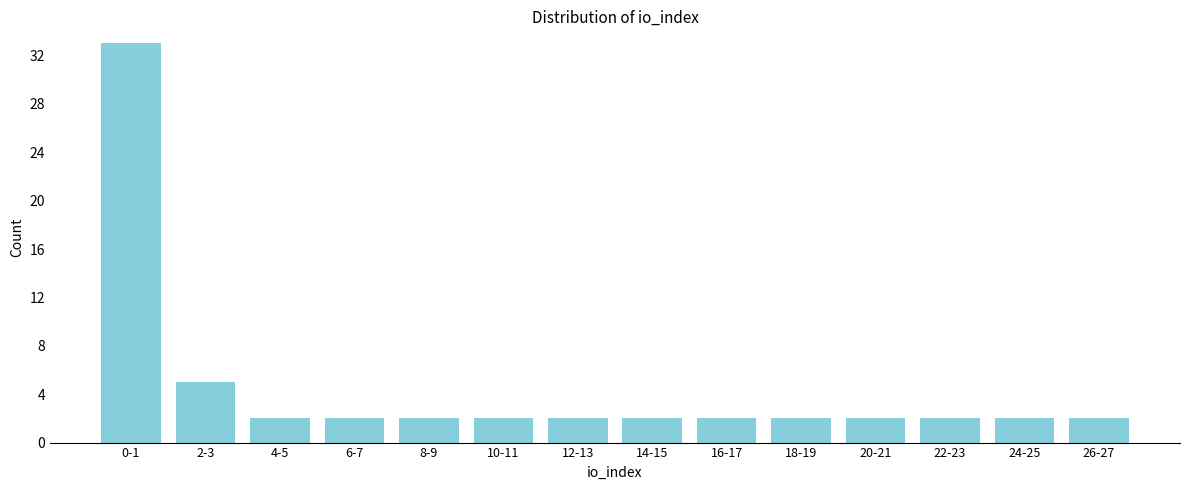

Reading left to right, what are all the values shown in this chart?

0-1=33	2-3=5	4-5=2	6-7=2	8-9=2	10-11=2	12-13=2	14-15=2	16-17=2	18-19=2	20-21=2	22-23=2	24-25=2	26-27=2